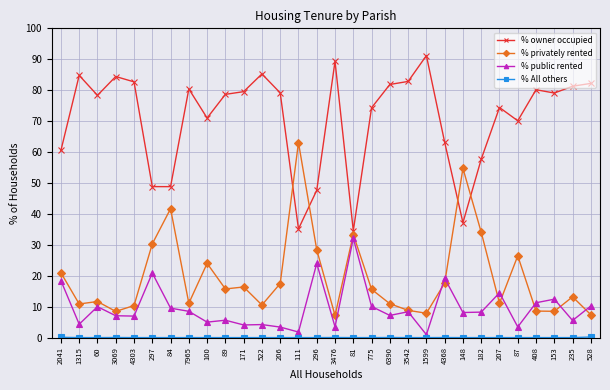

What is the spread (max minus min) of values at 1315?

84.8